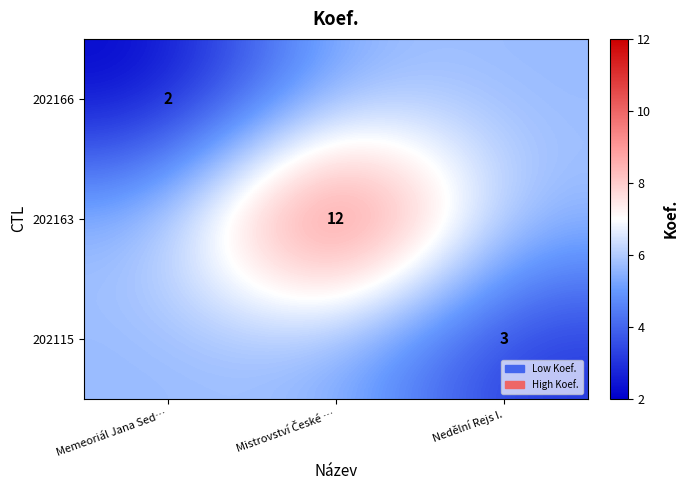

What is the difference between the maximum and minimum values in the 202163 series?

6.3